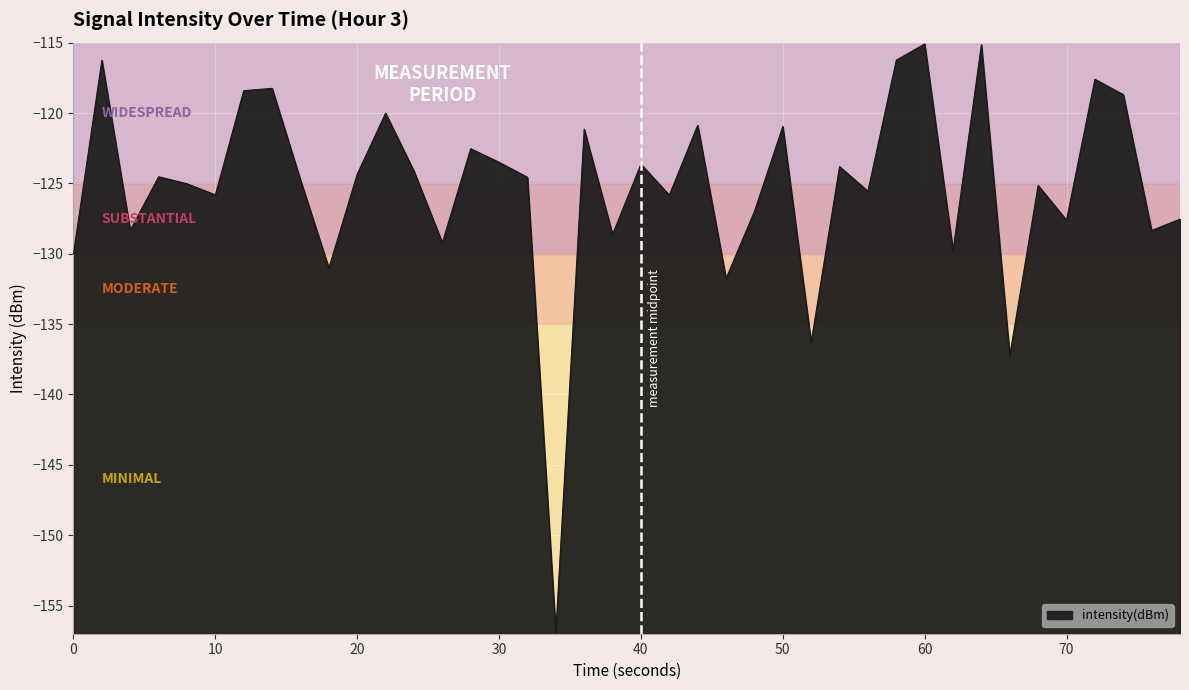

What is the maximum value shown in the chart?

-115.1